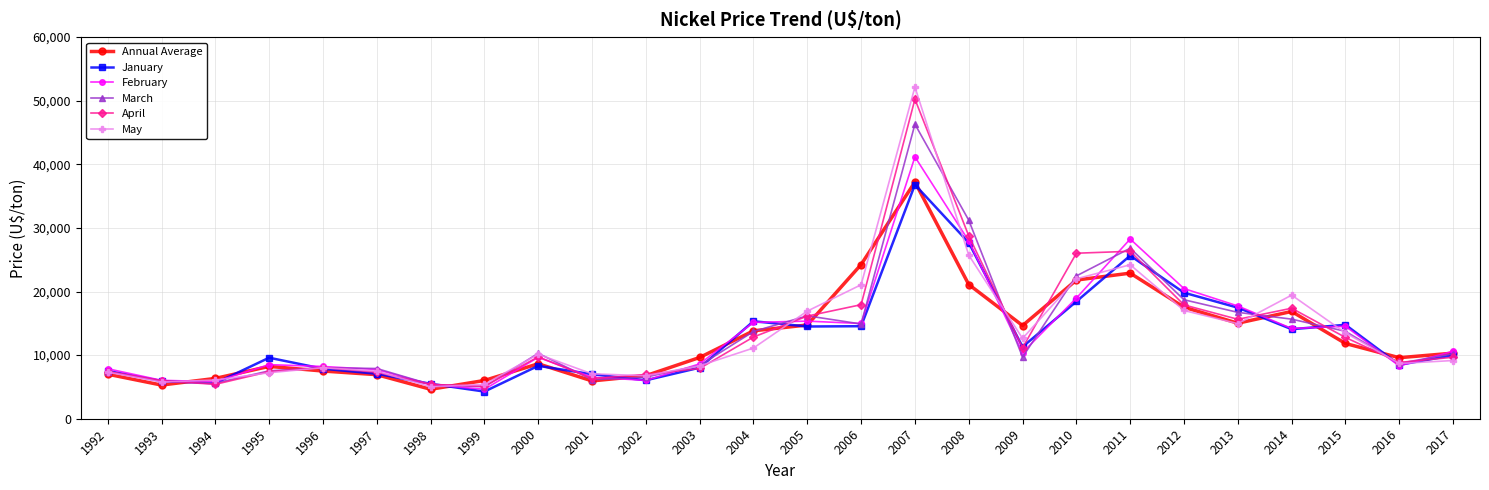

Is it true that February equals 7861.9 at 1992?

True